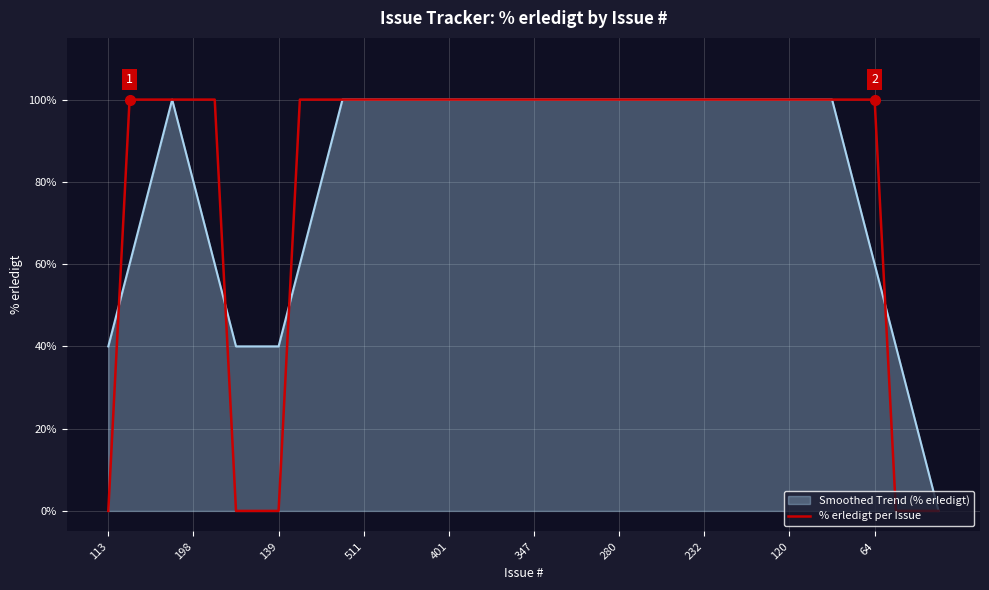

What is the highest value of the % erledigt per Issue series?

100